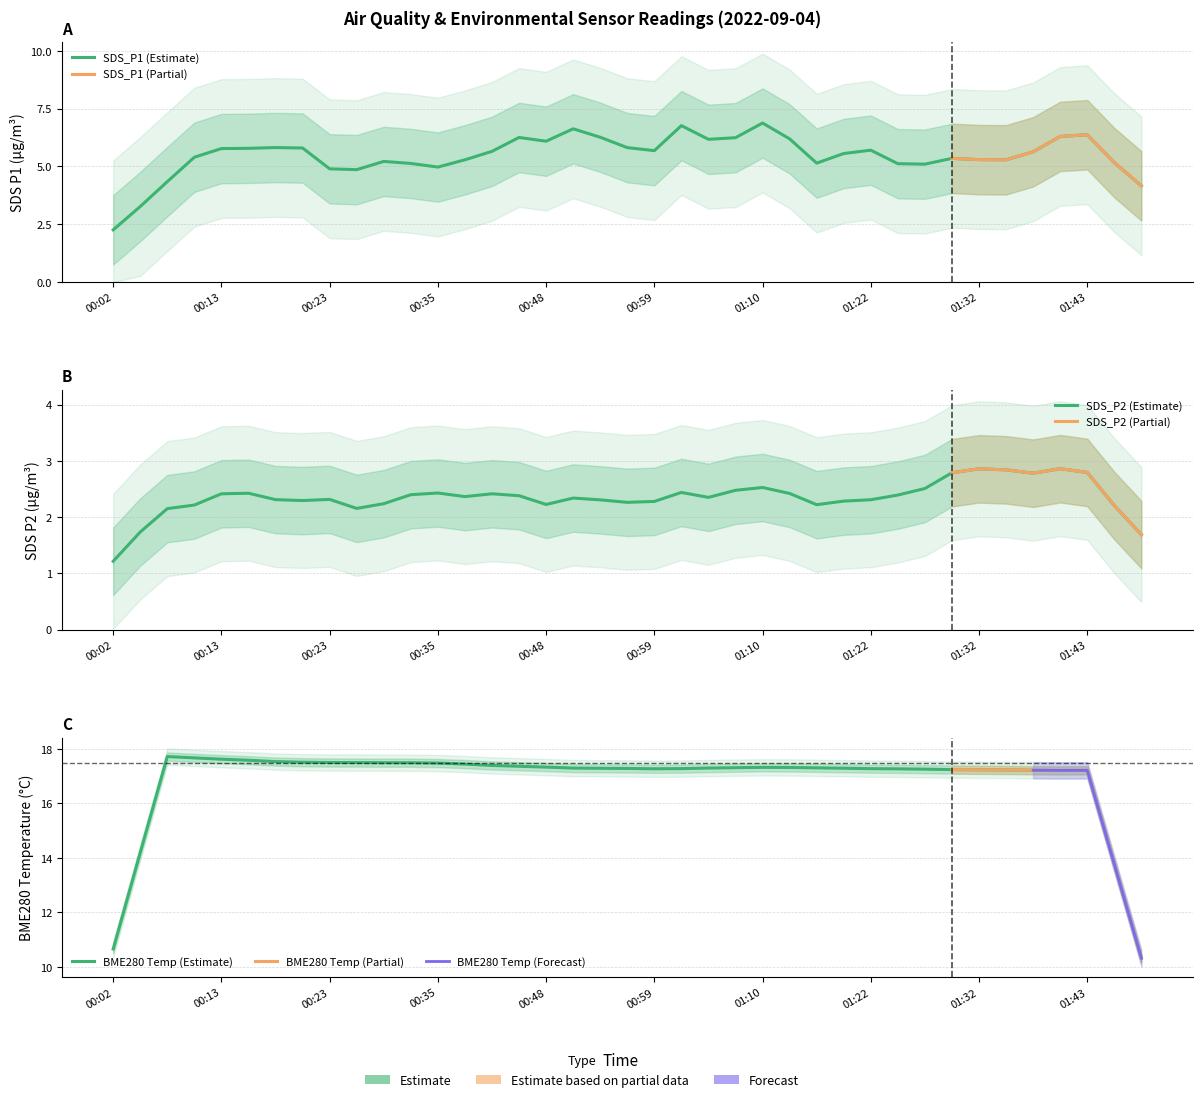

At 00:43, list the series in order from smallest to largest.

SDS_P2, SDS_P1, BME280_temperature